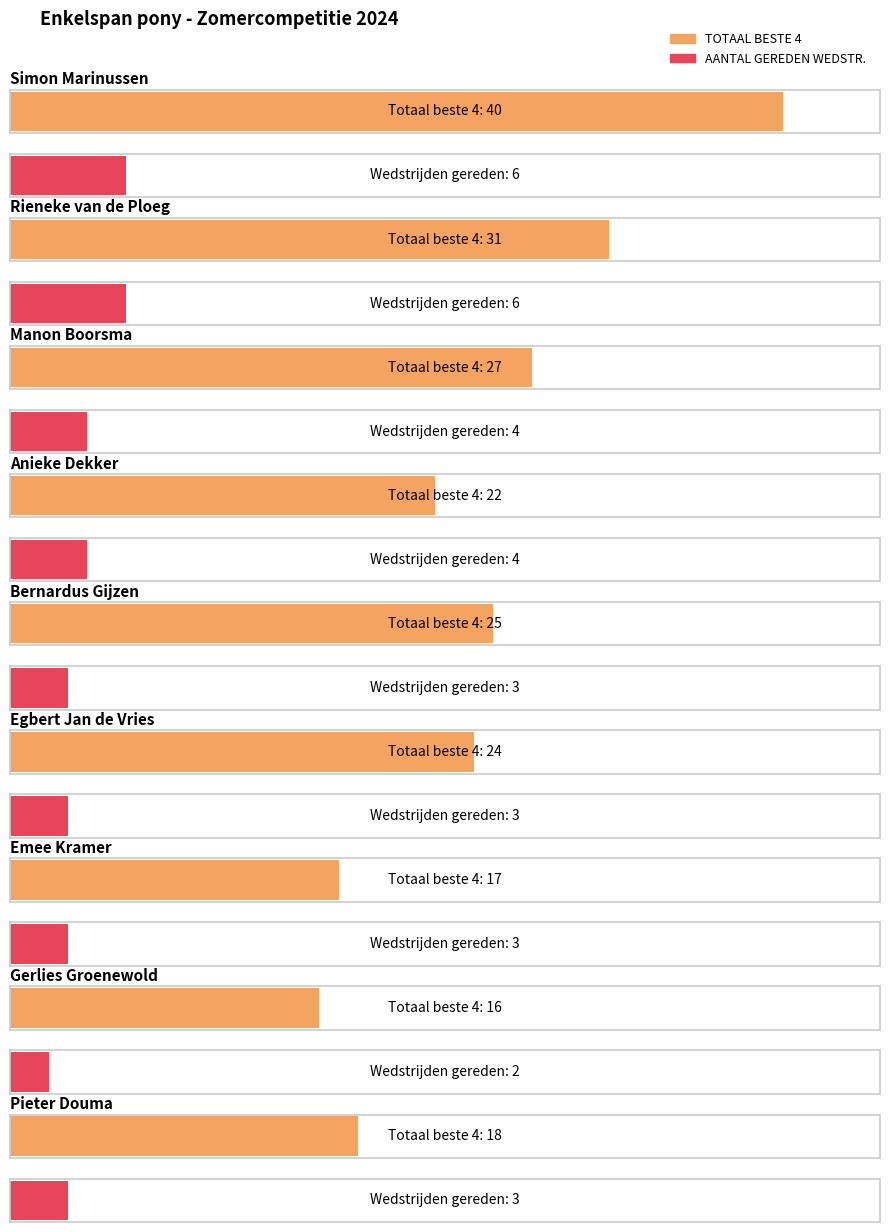

Which series has the largest total across all categories?

TOTAAL BESTE 4